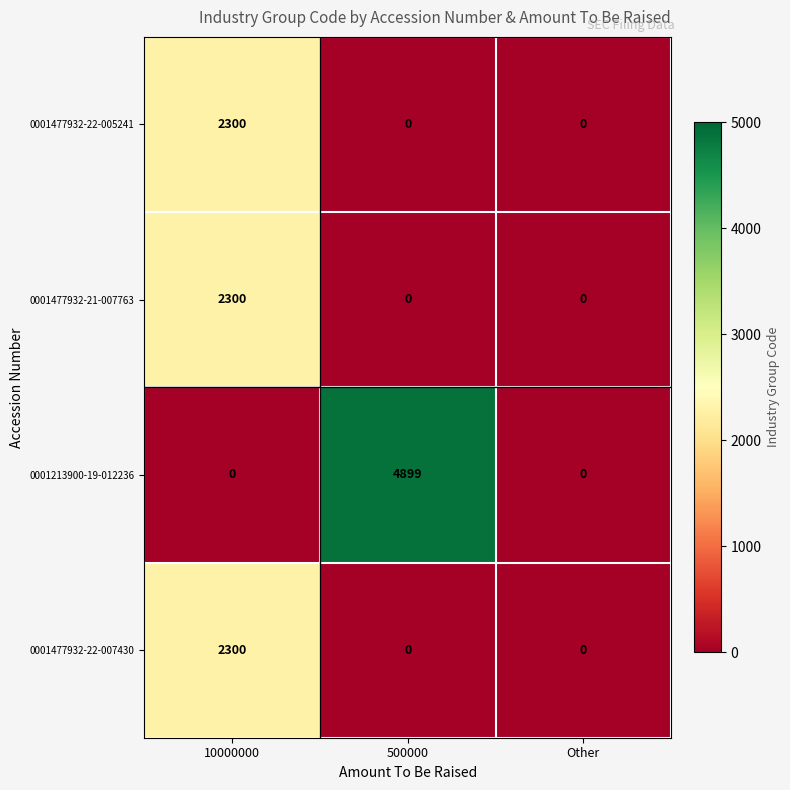

What is the difference between the maximum and minimum values in the 0001477932-21-007763 series?

2300